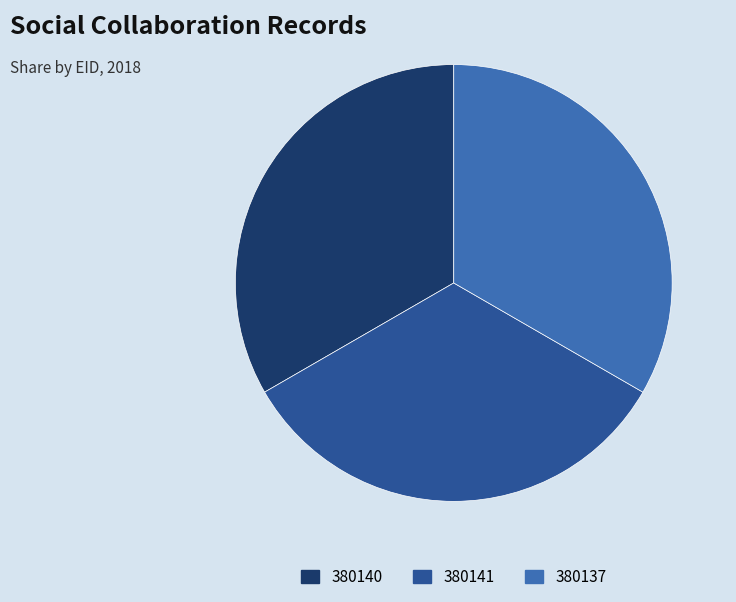

How many slices are in this pie chart?

3